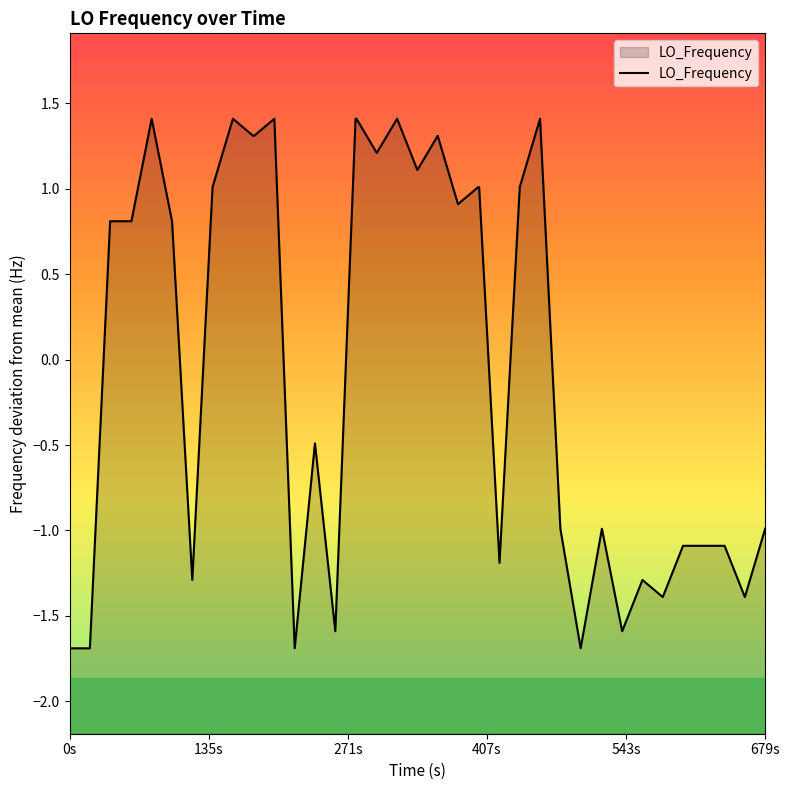

The chart shows a value of -0.3 at 679s. True or false?

False